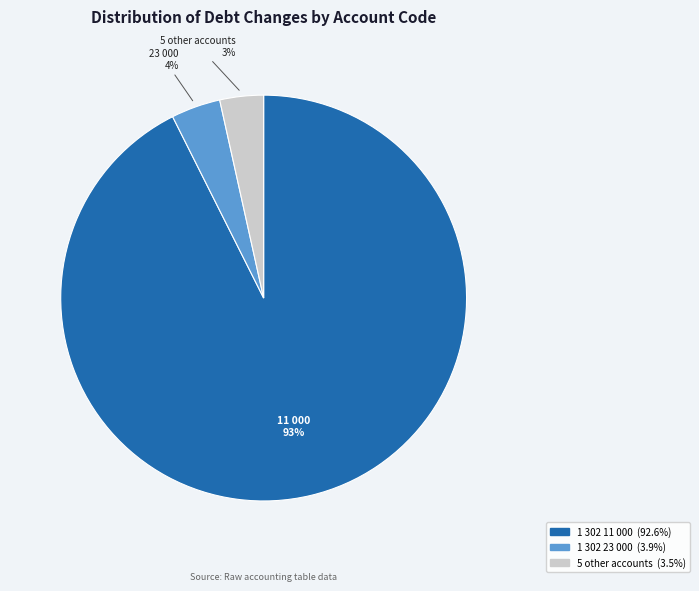

Does any single category account for the majority?

Yes